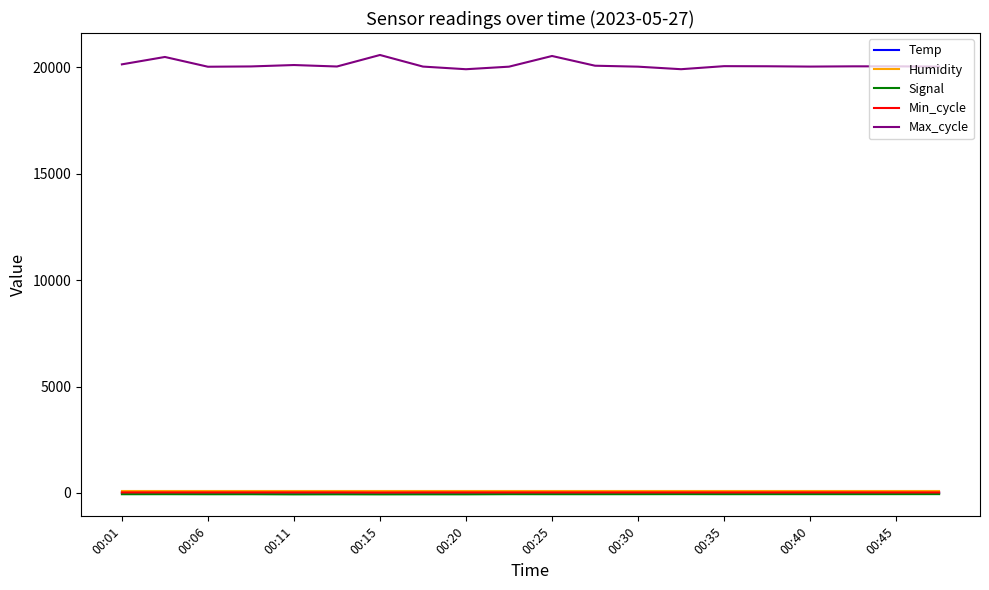

Which series has the widest spread of values?

Max_cycle